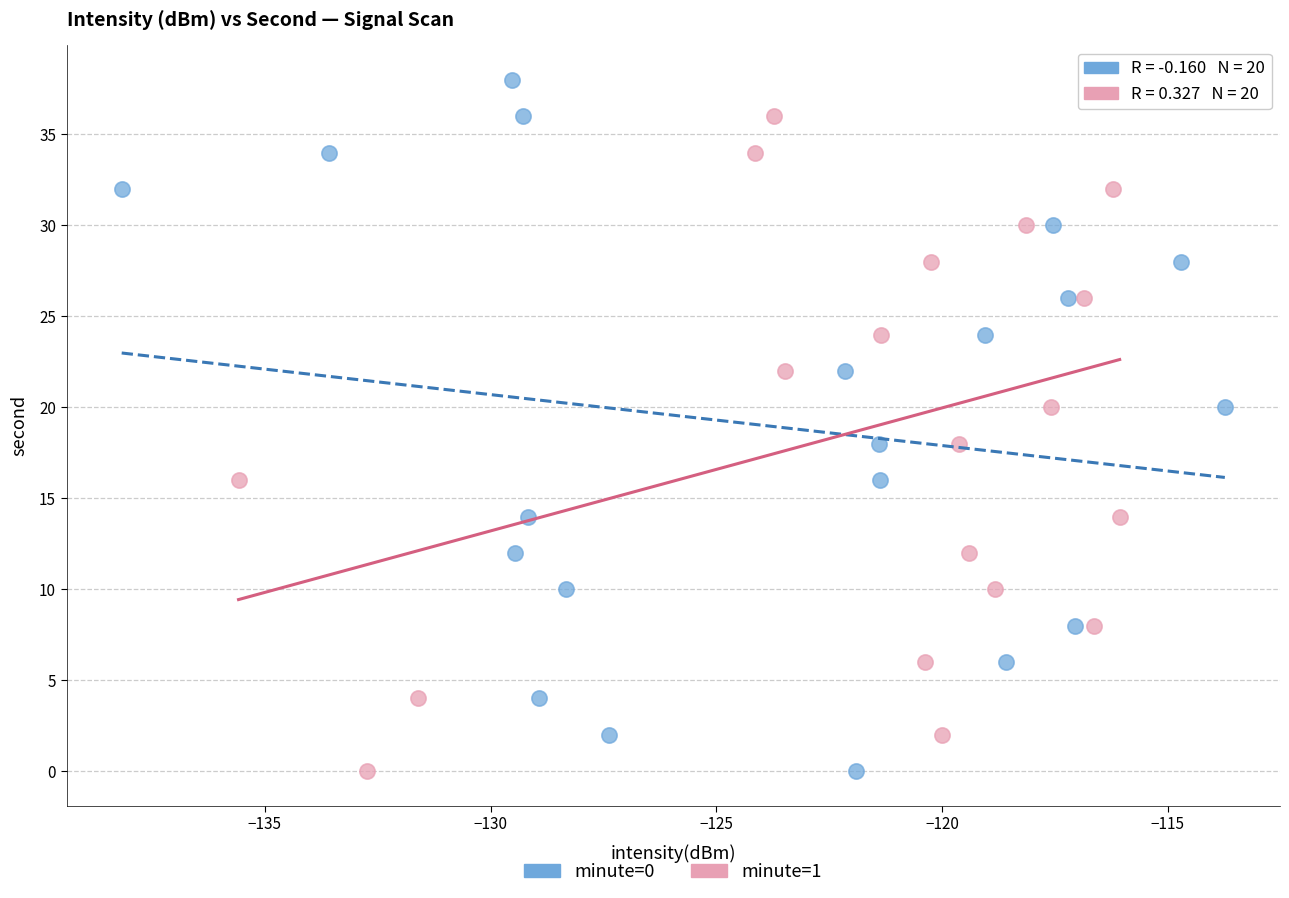

What are all the series names shown in the legend?

minute=0, minute=1